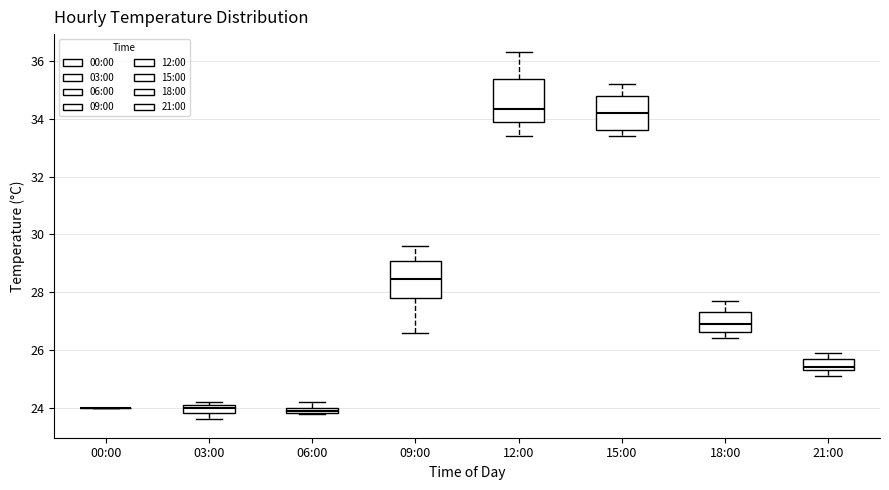

Where does the median line of the box for 09:00 sit on the y-axis? The values are not printed on the chart, so give them approximately, as read against the axis.

28.4